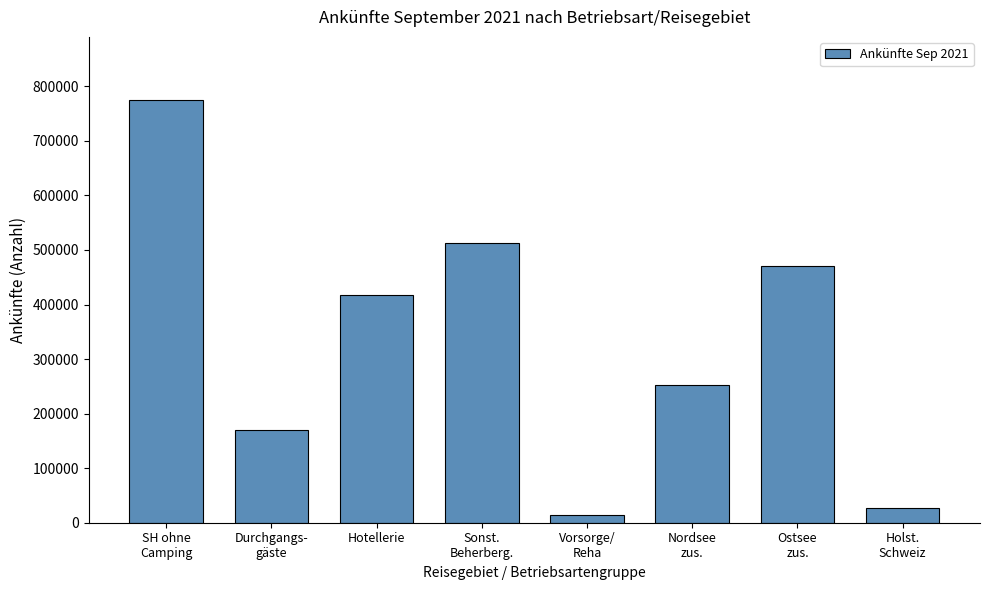

What is the difference between the second highest and second lowest values?

487337